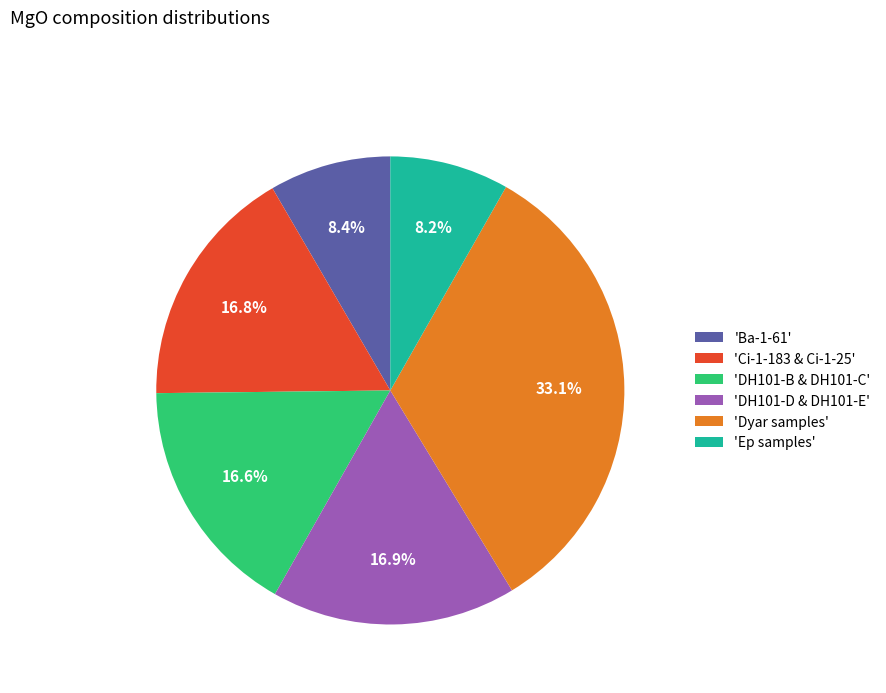

What percentage is NOT represented by 'Ci-1-183 & Ci-1-25'?

83.2%